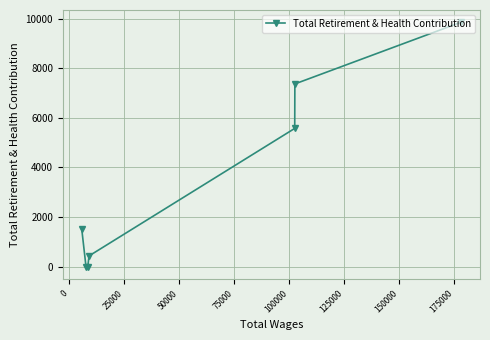

What is the difference between the second highest and second lowest values?

7367